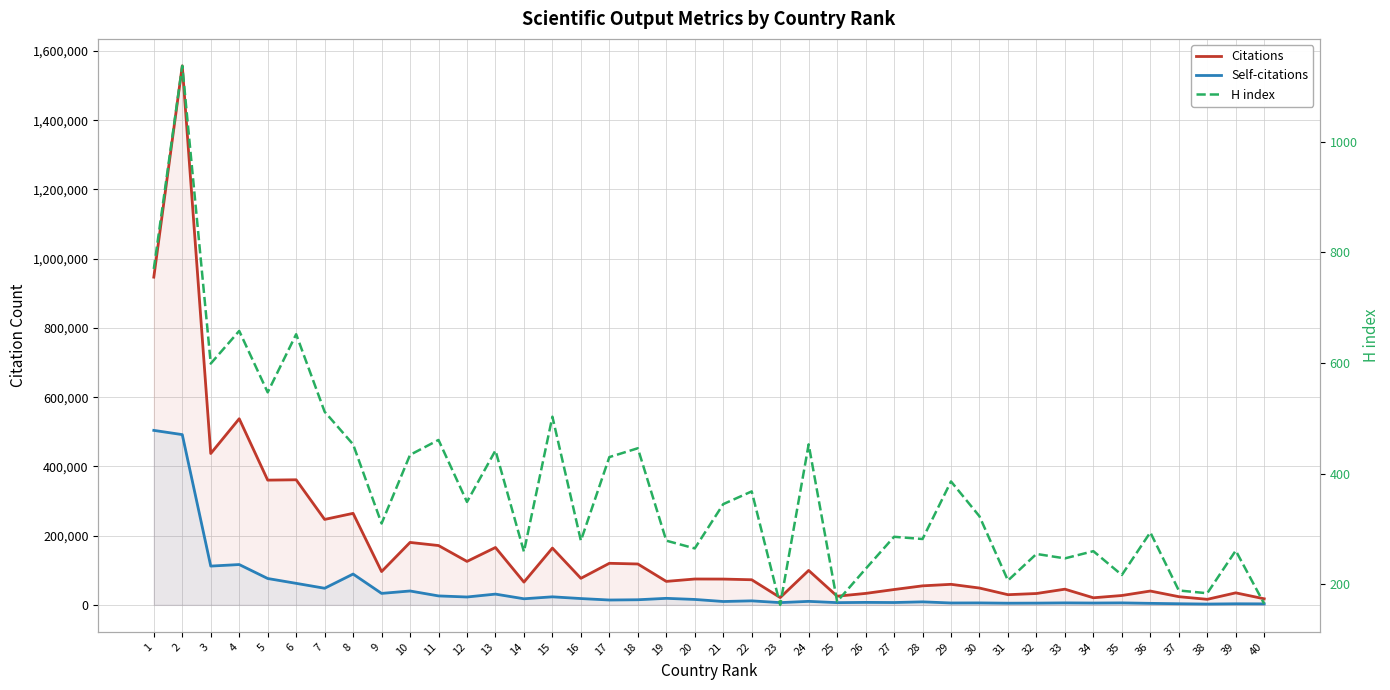

What is the value of the H index point at the 12th from the left?

349